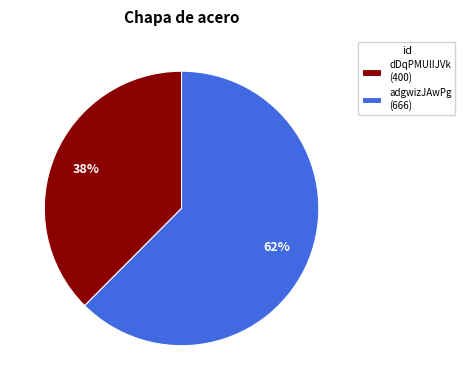

To the nearest percent, what percentage of the pie is dDqPMUlIJVk (400)?

38%